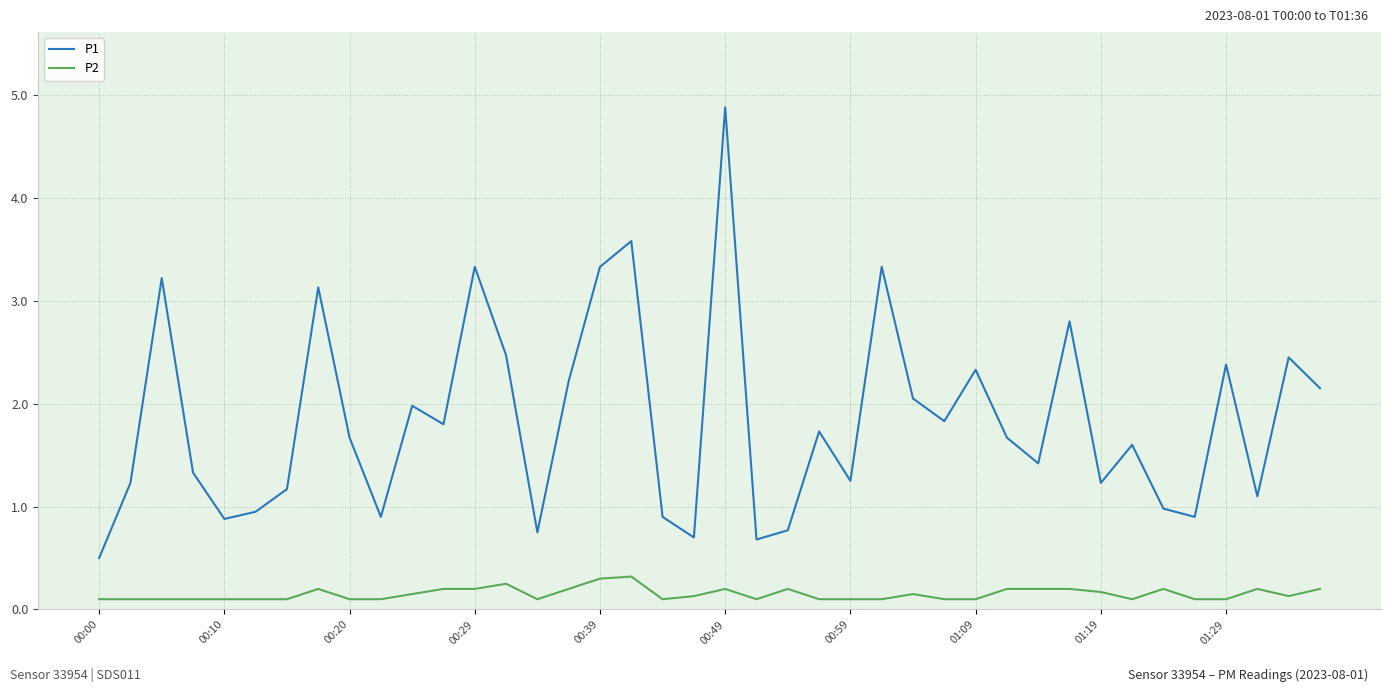

Which series has the largest range (max minus min)?

P1